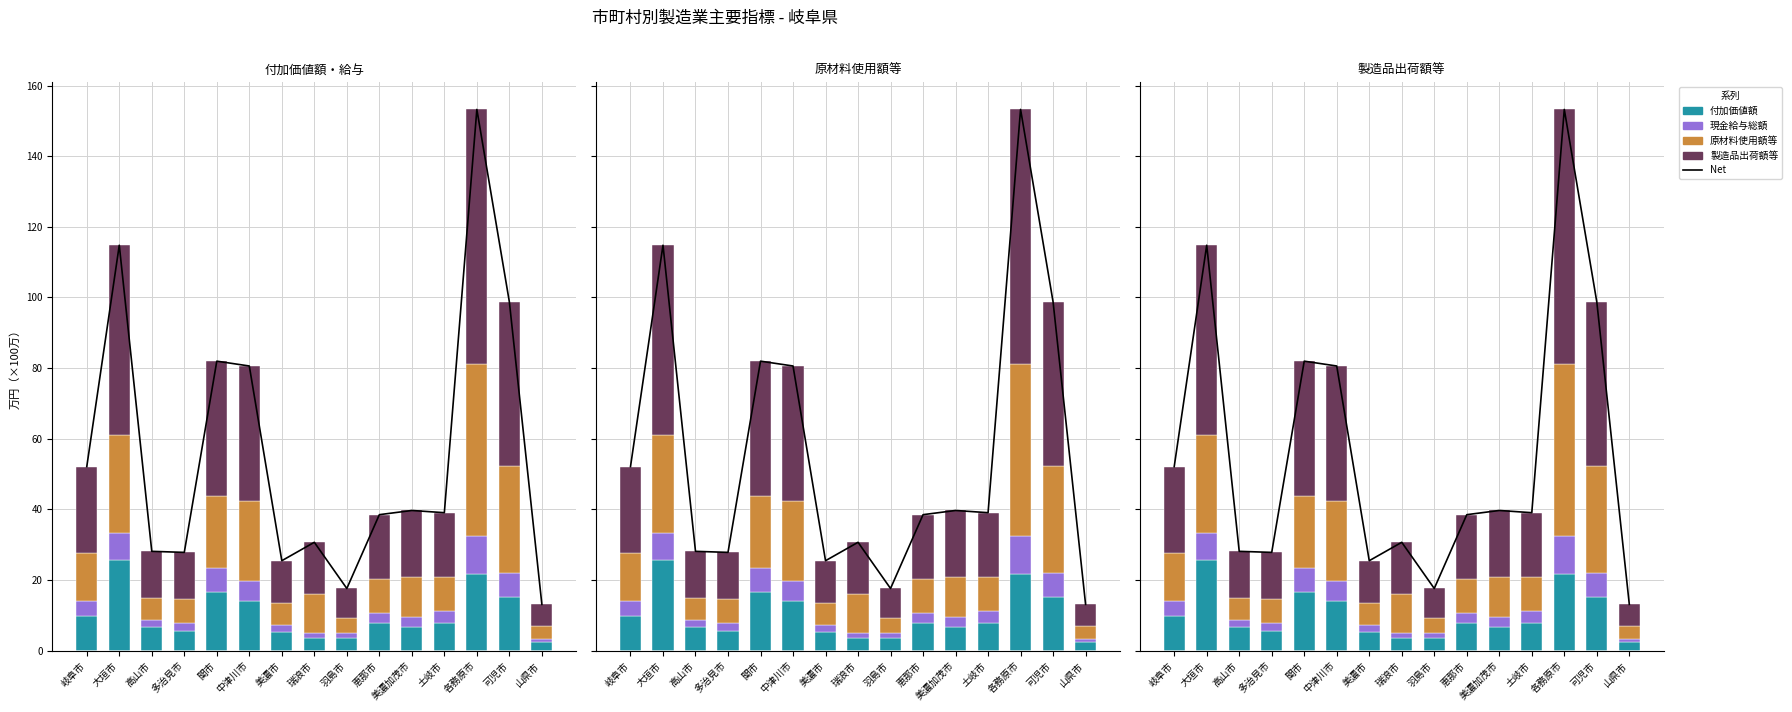

What is the label of the 11th bar from the right?

関市